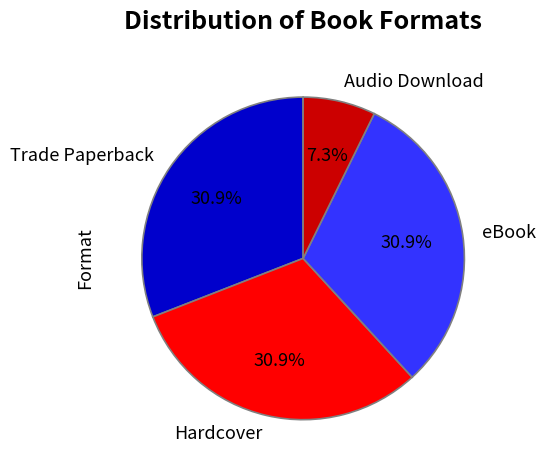

Combined, do Trade Paperback and Audio Download account for over 50%?

No